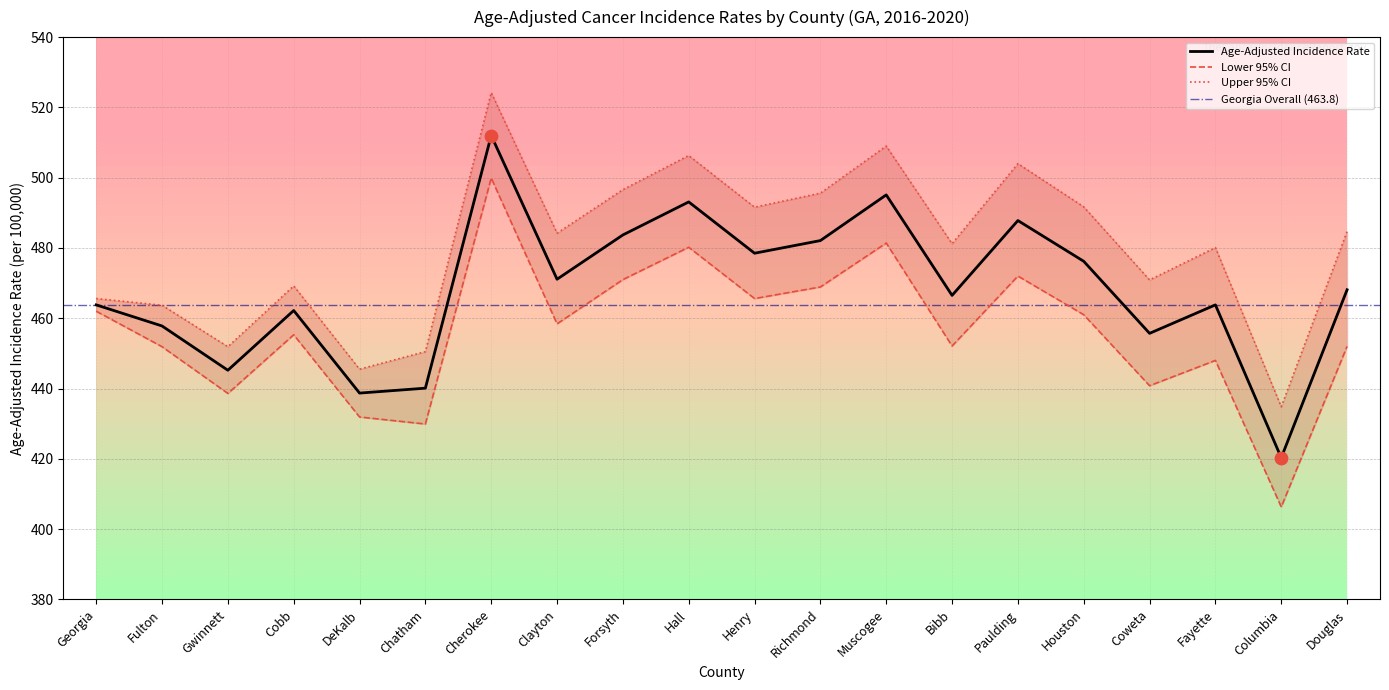

At which category is the sum across all series the highest?

Cherokee